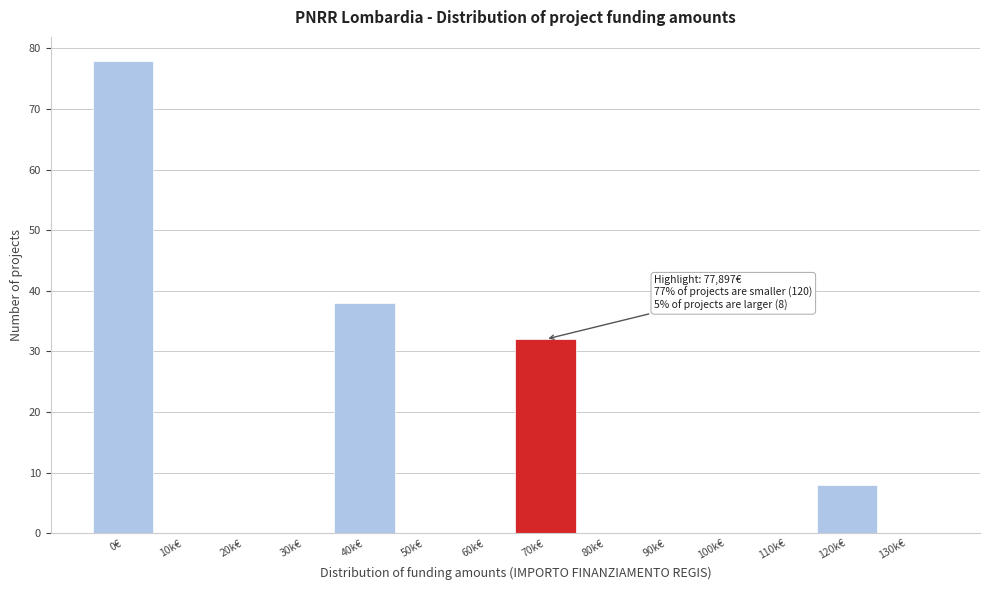

Reading left to right, transcribe all the data shown in this chart.

0€=78	10k€=0	20k€=0	30k€=0	40k€=38	50k€=0	60k€=0	70k€=32	80k€=0	90k€=0	100k€=0	110k€=0	120k€=8	130k€=0